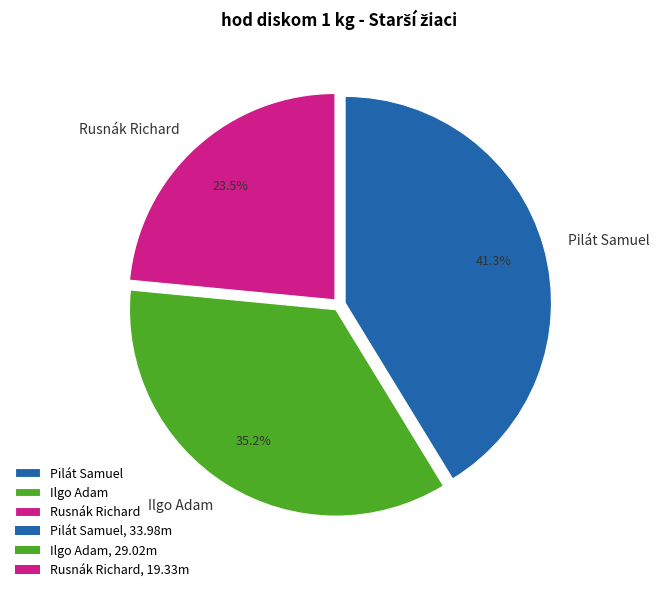

The Pilát Samuel slice represents 41% of the pie. True or false?

True